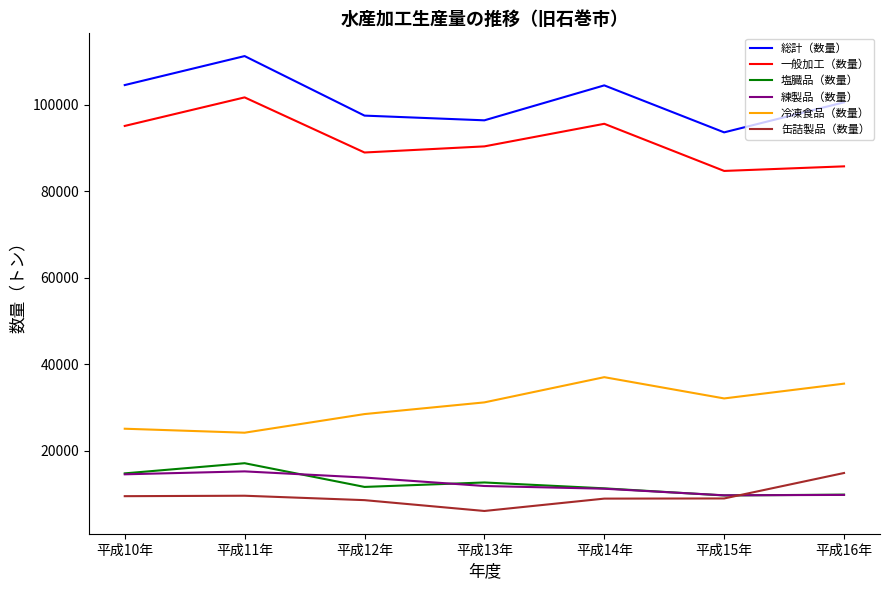

What is the sum of all 缶詰製品（数量） values?

66175